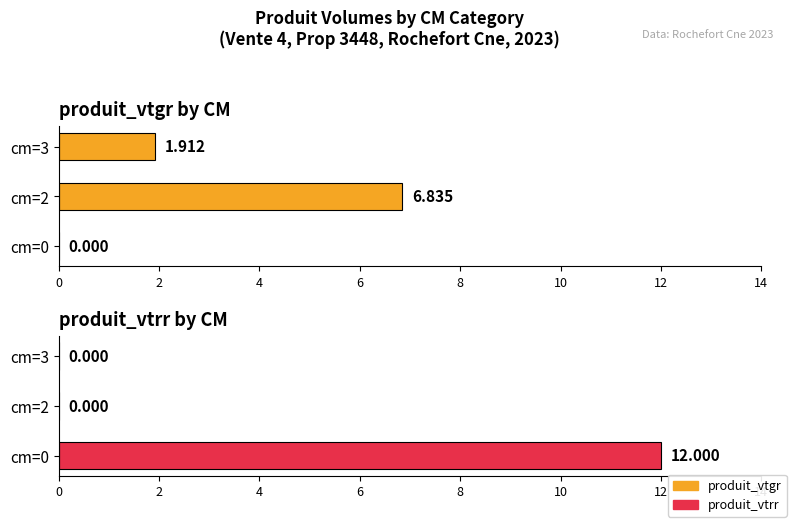

How many data points in produit_vtrr are above 0?

1